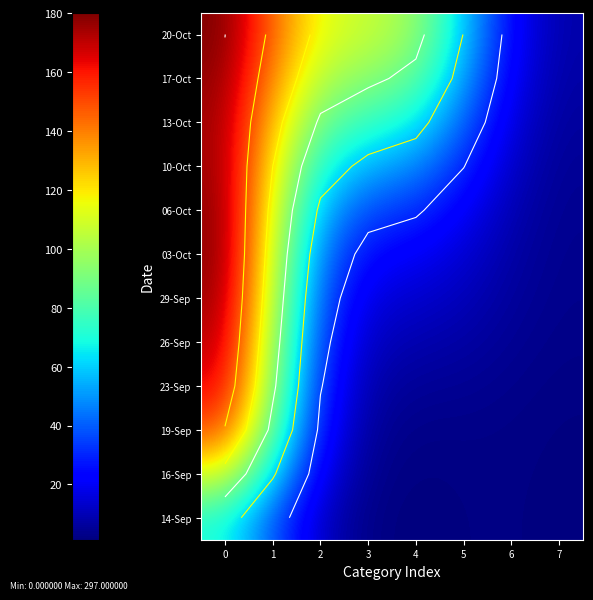

True or false: 16-Sep has a value of 19.4 at 2.

True